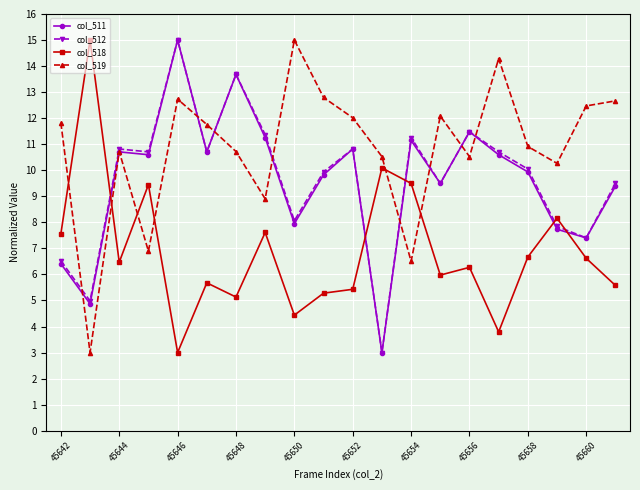

How many interior local valleys does the col_518 series have?

6